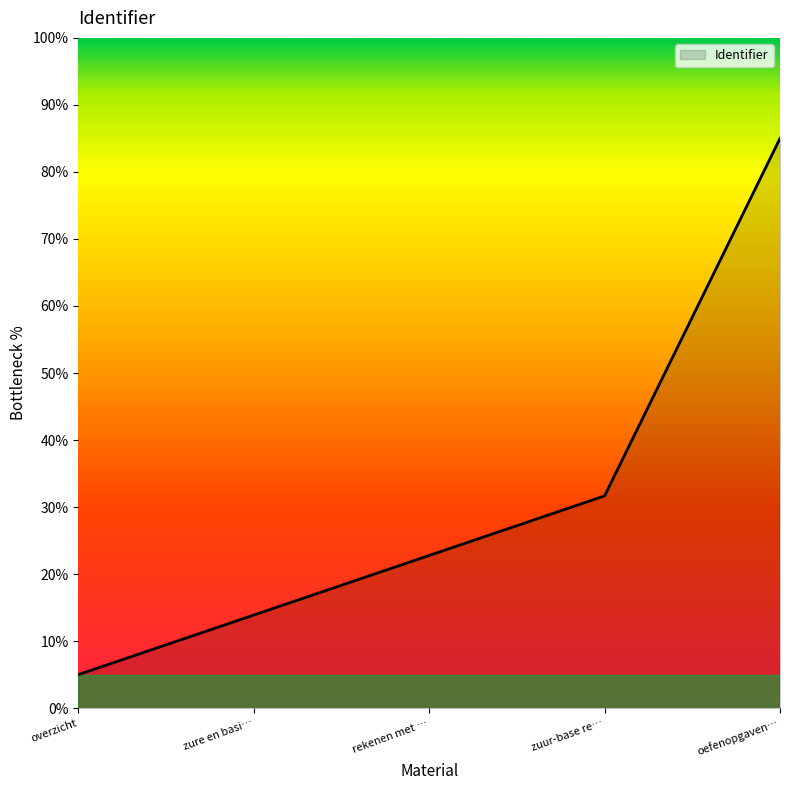

At which category does the chart reach its peak across all series?

oefenopgaven…